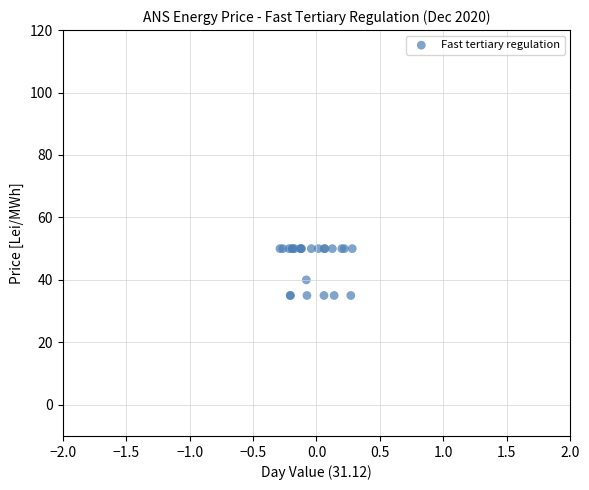

What Y value in the scatter plot is closest to 42?

40